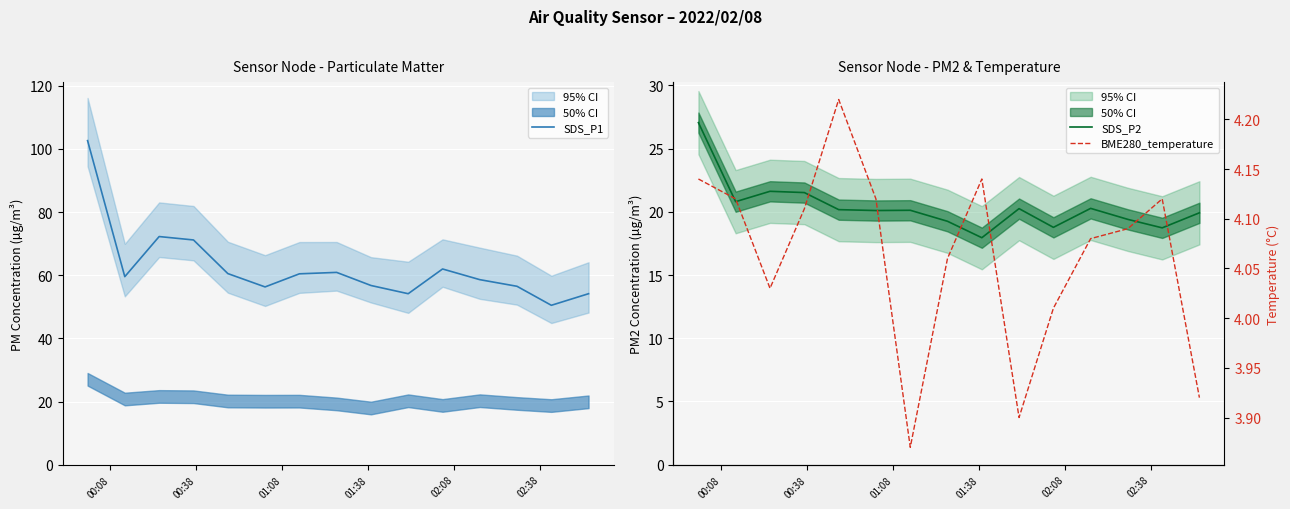

What is the lowest value of the SDS_P1 series?

50.5